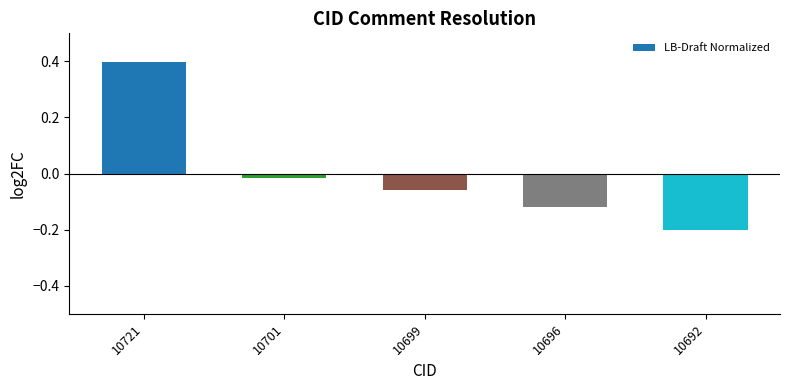

Rank the categories by value from highest to lowest.

10721, 10701, 10699, 10696, 10692